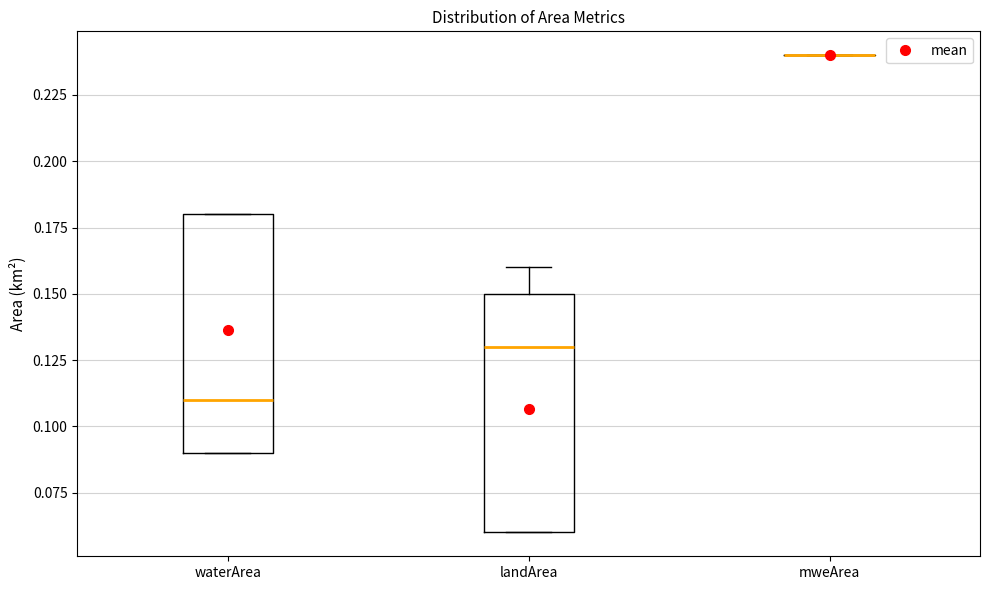

Reading left to right, read every box against the y-axis: the position of its median line, the range the box covers, and the ends of its whiskers. The values are not printed on the chart, so give them approximately, as read against the axis.

waterArea: median 0.11, box 0.09 to 0.18, whiskers 0.09 to 0.18
landArea: median 0.13, box 0.06 to 0.15, whiskers 0.06 to 0.16
mweArea: box collapsed to a line at 0.24, whiskers 0.24 to 0.24